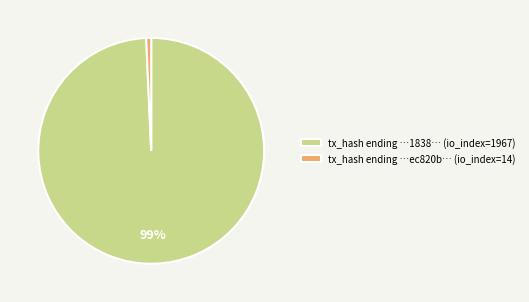

Which has a higher value, tx_hash ending …1838… (io_index=1967) or tx_hash ending …ec820b… (io_index=14)?

tx_hash ending …1838… (io_index=1967)